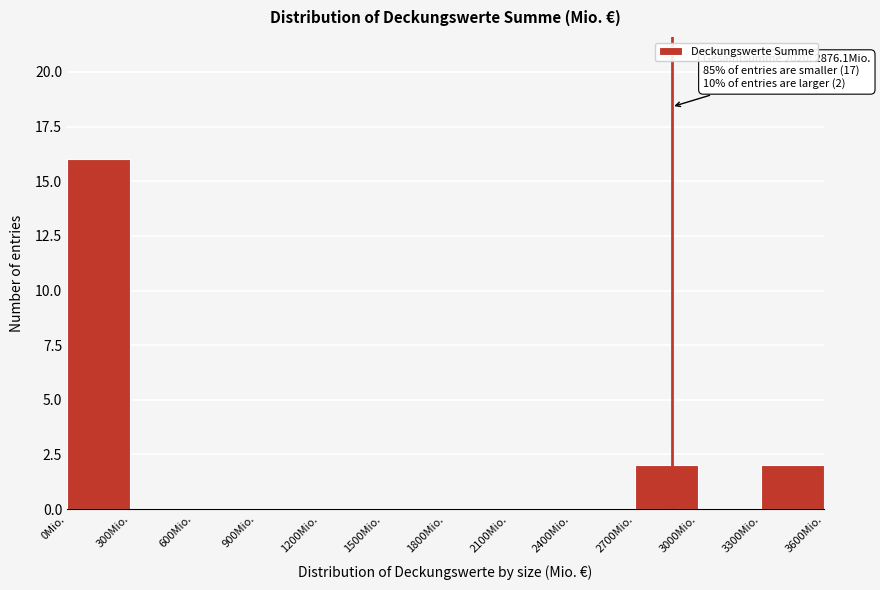

Which range on the x-axis has the tallest bar?

0 to 300